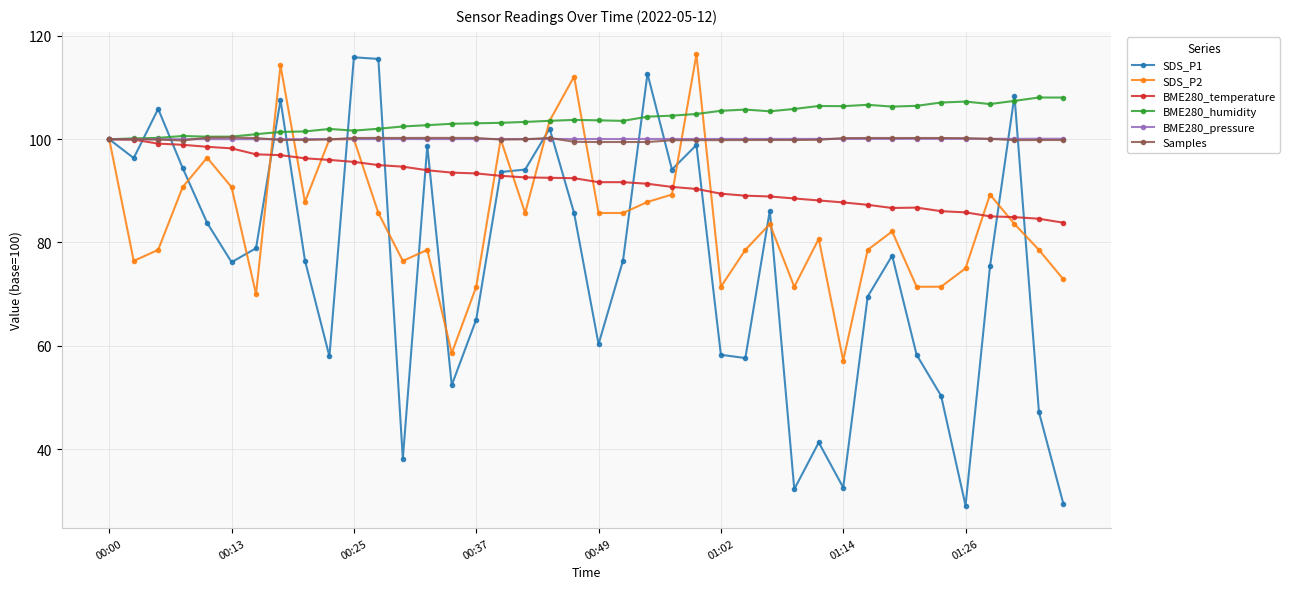

What is the value of the Samples point at the 29th from the left?

99.9